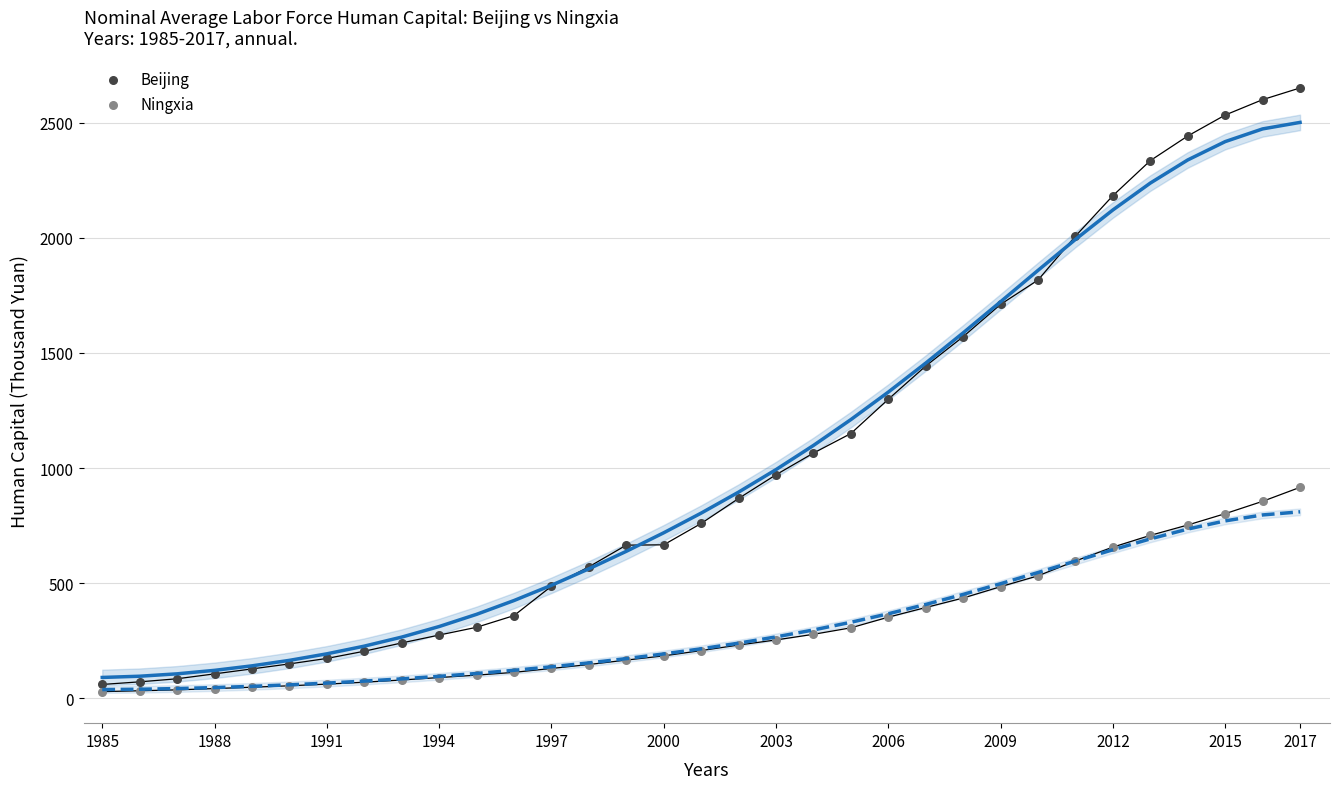

What is the X range (max minus min) for the scatter plot?

32.0